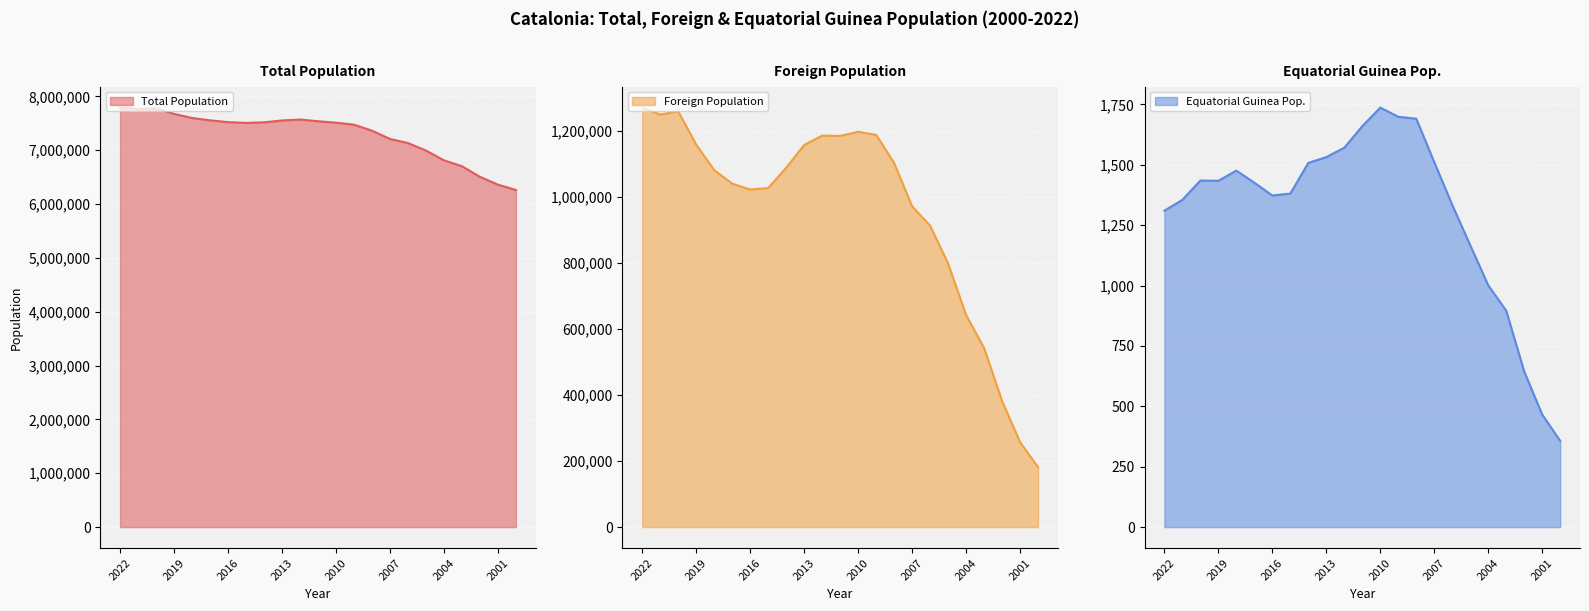

What is the difference between the maximum and minimum values in the Foreign Population series?

1090220